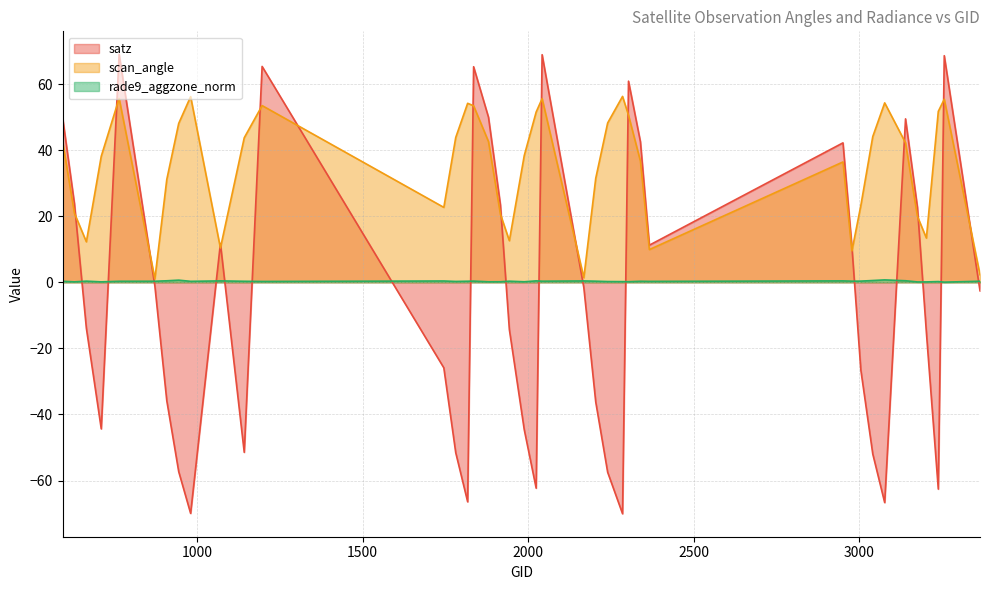

True or false: scan_angle has more than 1 interior local peaks.

True